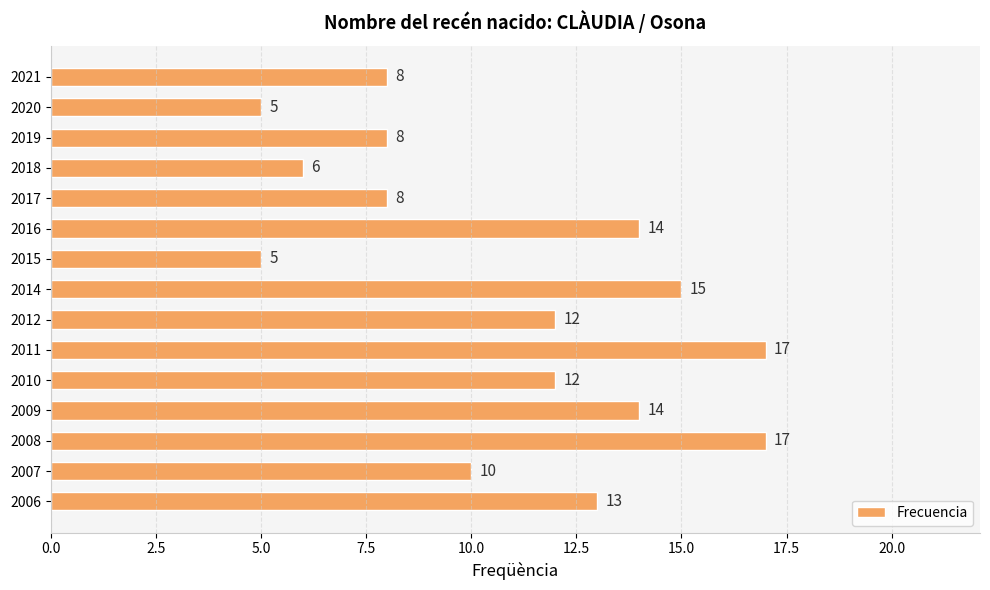

Which has a higher value, 2012 or 2018?

2012